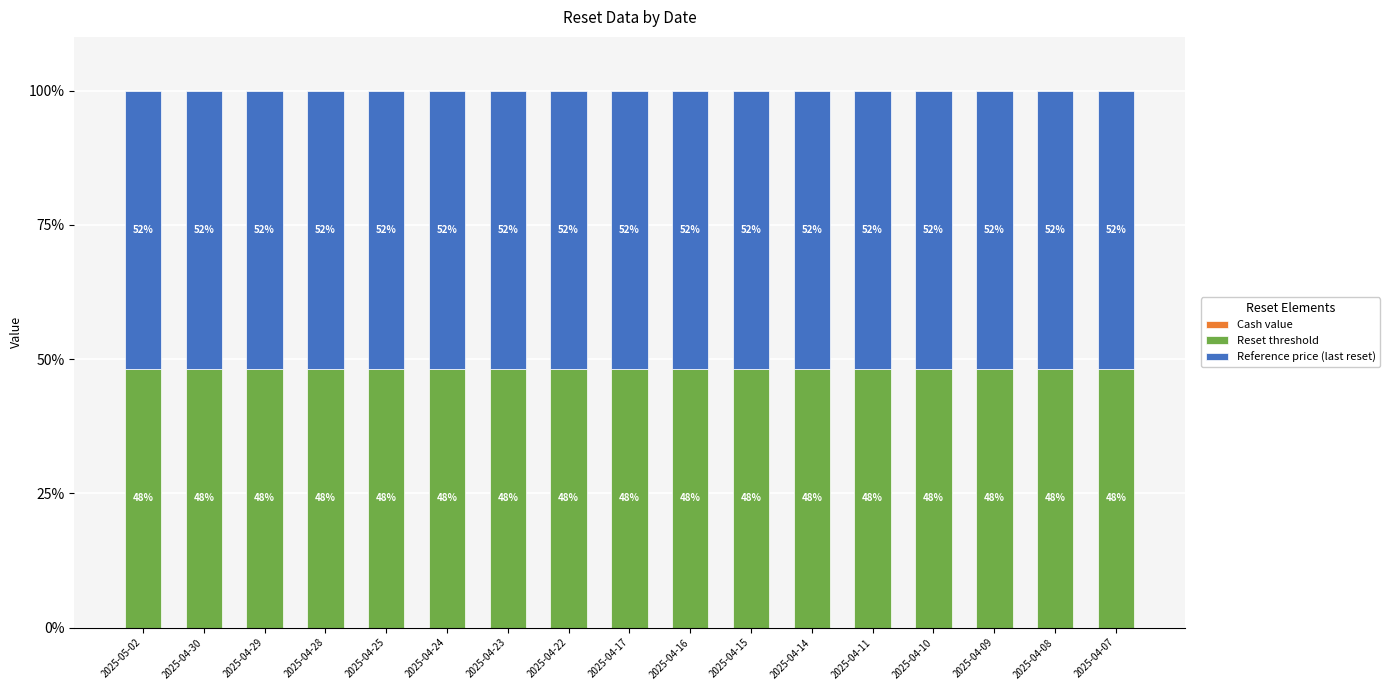

What is the total value across all series at 2025-04-11?

100.0